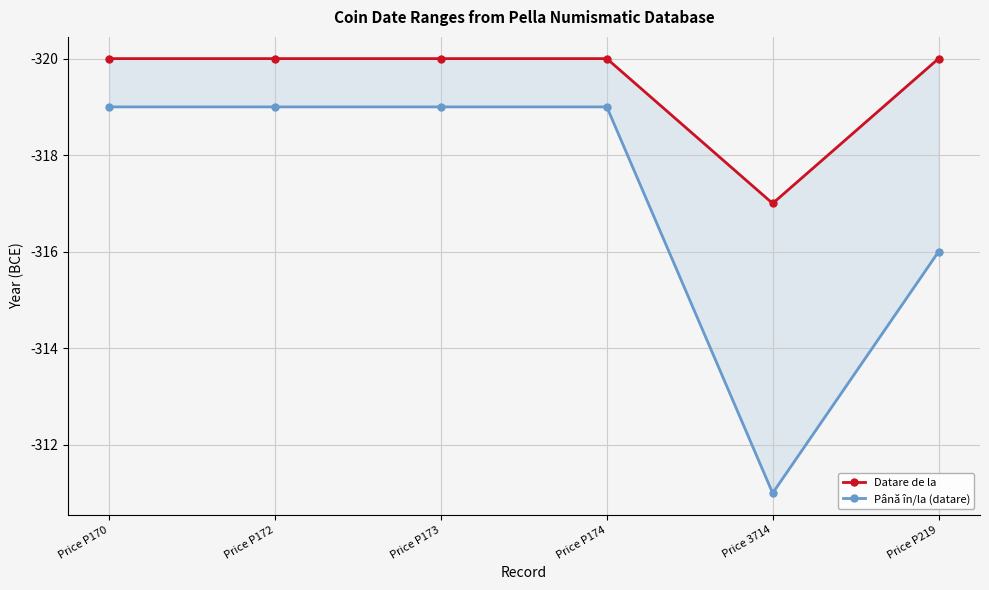

What is the average value of the Datare de la series?

-320